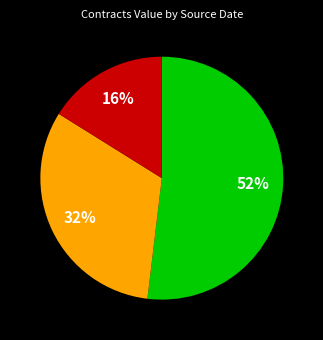

Is there a majority slice in this chart?

Yes